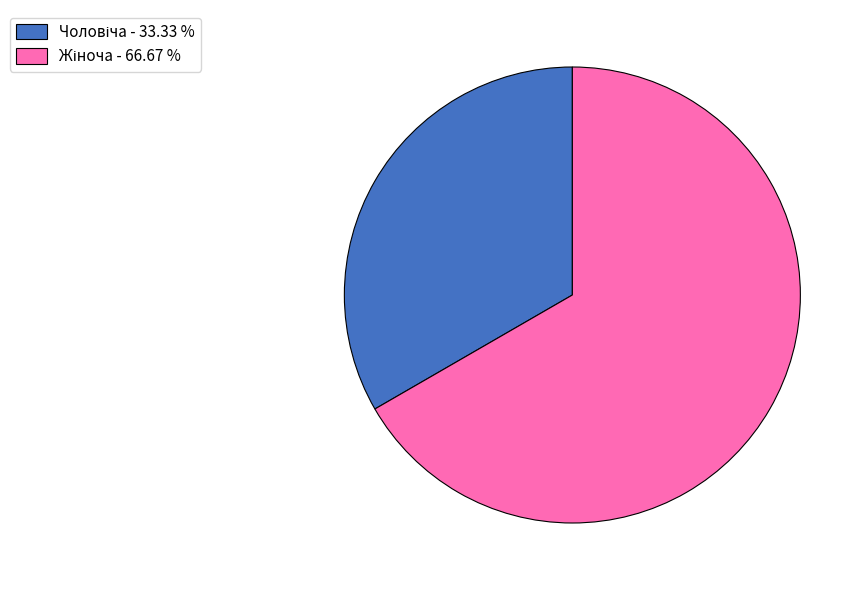

Is there a majority slice in this chart?

Yes